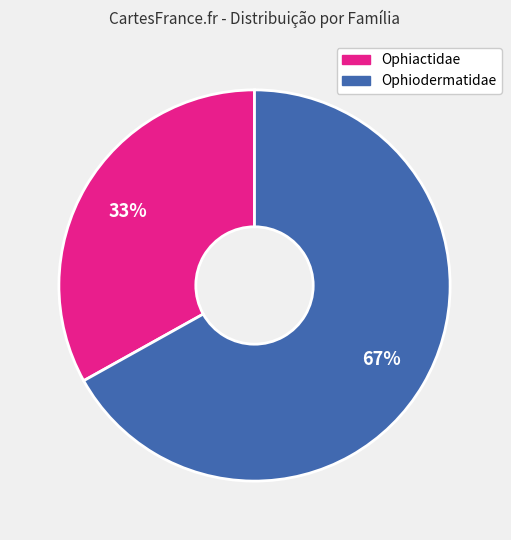

Is there any slice that represents more than half of the pie?

Yes